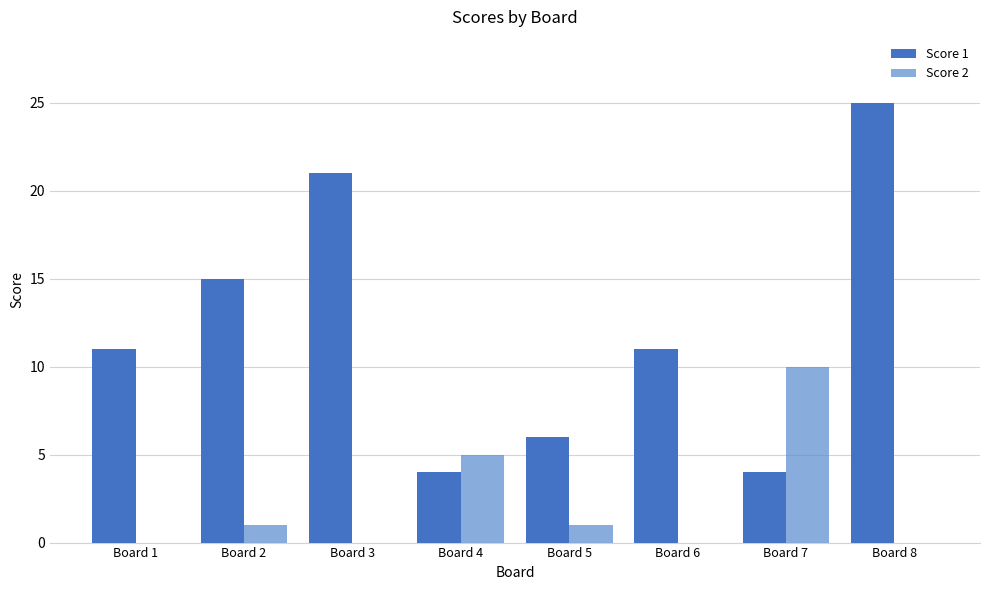

What is the spread (max minus min) of values at Board 1?

11